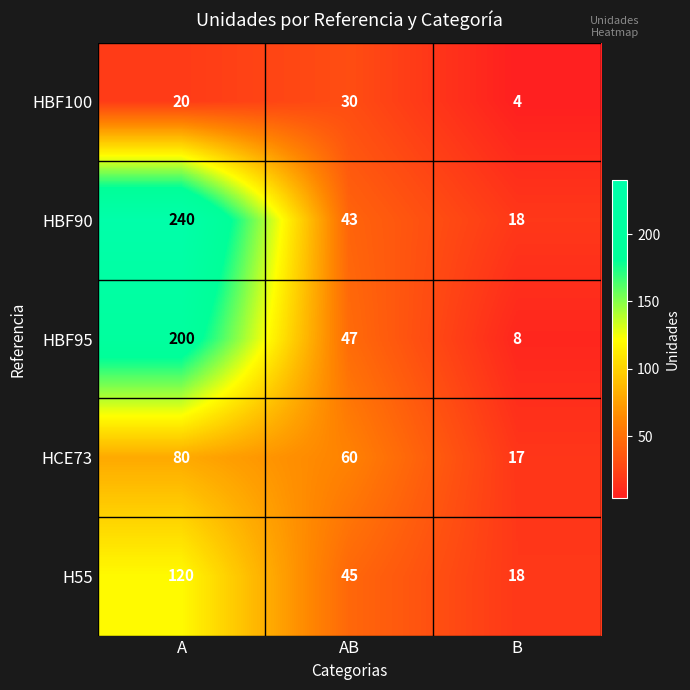

True or false: HBF100 has a value of 30 at AB.

True